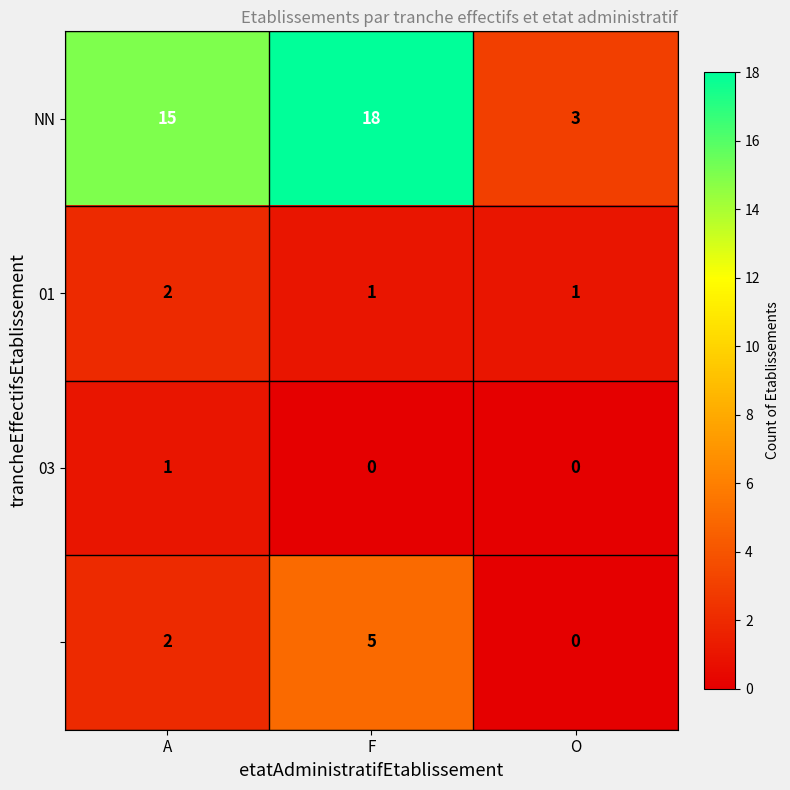

How many data points does each series have?

3